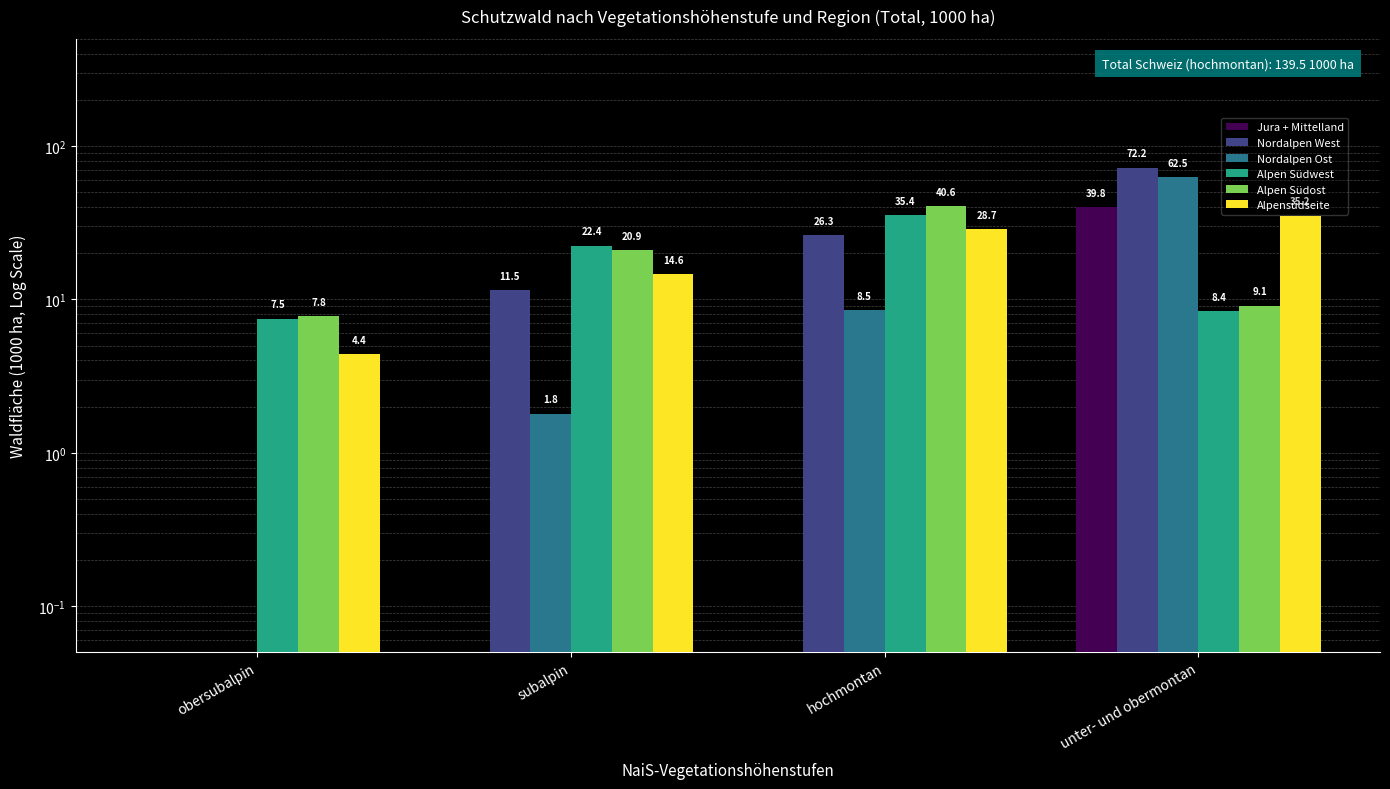

What is the difference between the maximum and second lowest values in the Alpen Südost series?

31.5